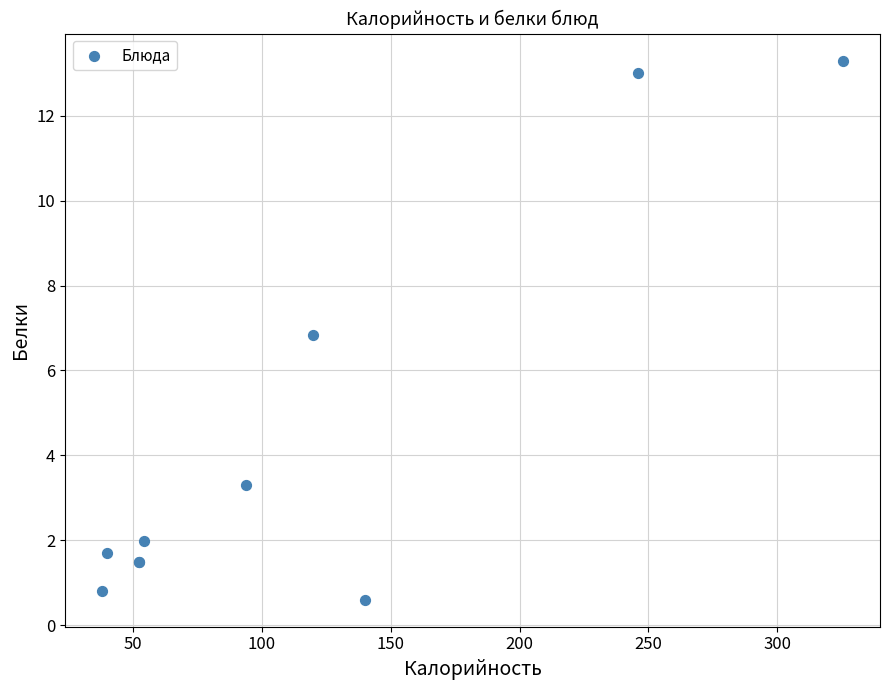

What Y value in the scatter plot is closest to 6?

6.8